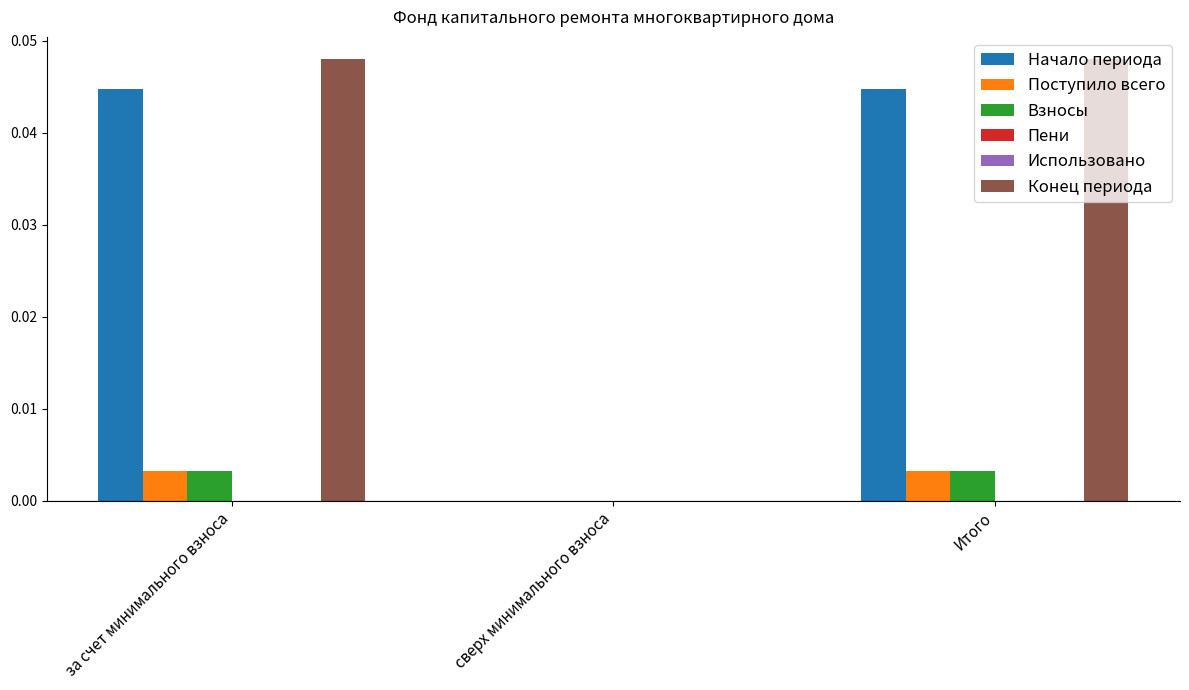

Which label corresponds to the smallest value in the chart?

сверх минимального взноса